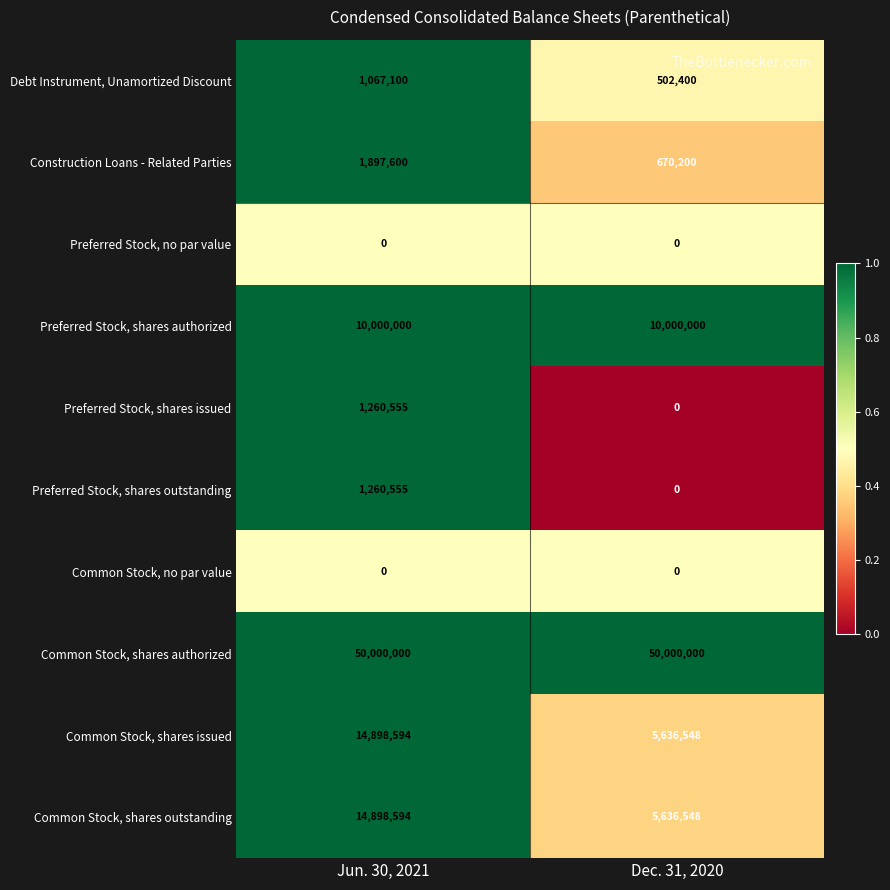

What is the spread (max minus min) of values at Dec. 31, 2020?

50000000